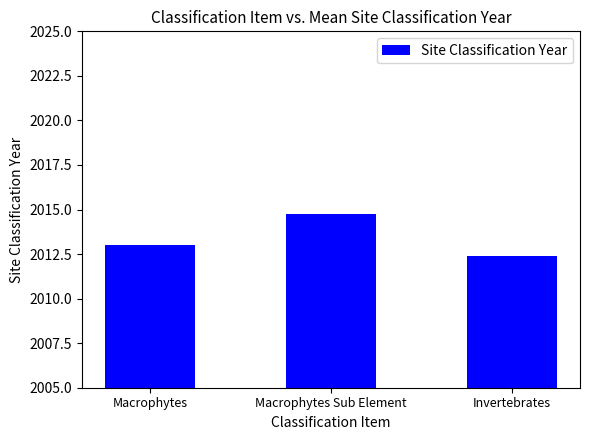

The value at Macrophytes is 2013.0. True or false?

True